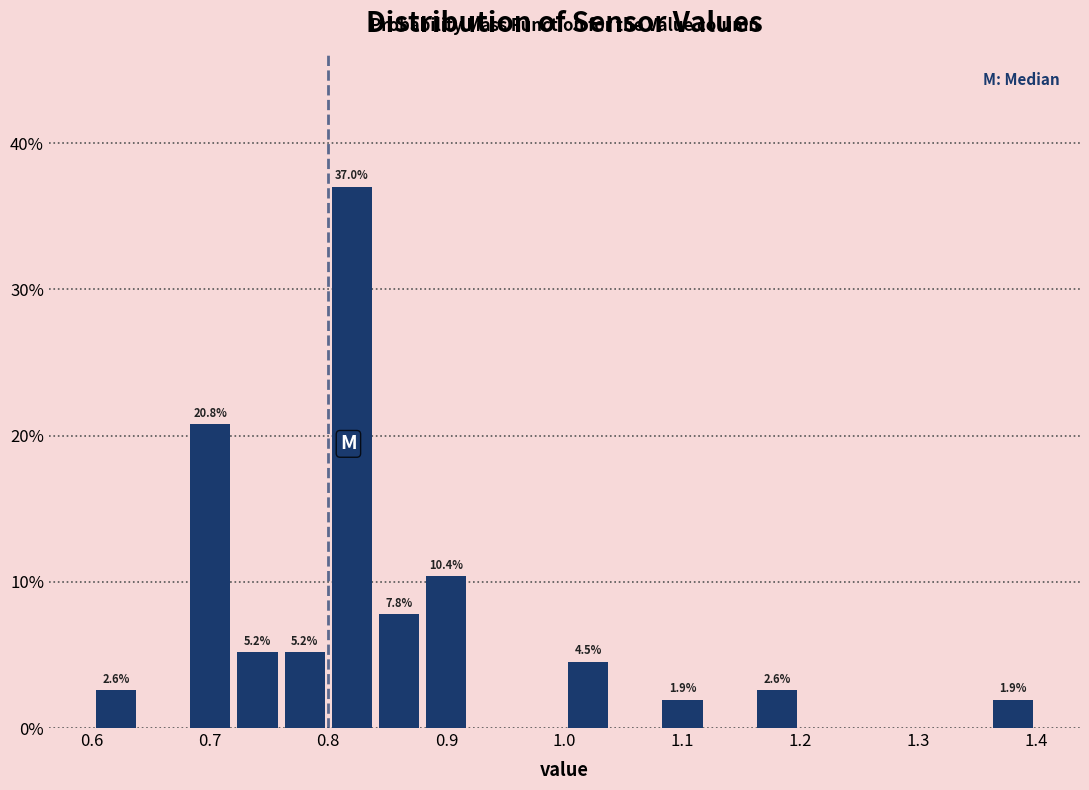

Which range on the x-axis has the tallest bar?

0.80 to 0.84